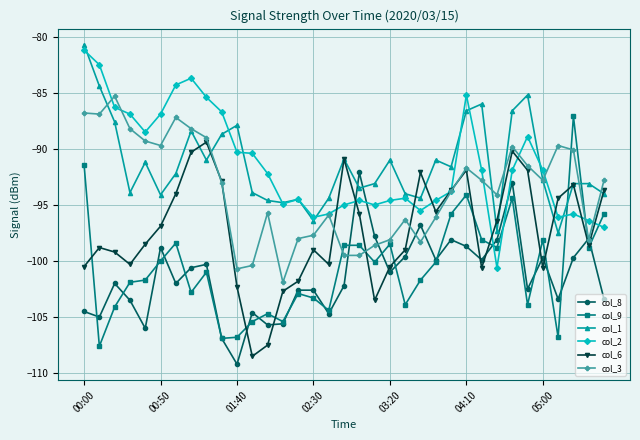

Does the chart display data point markers on the line(s)?

Yes